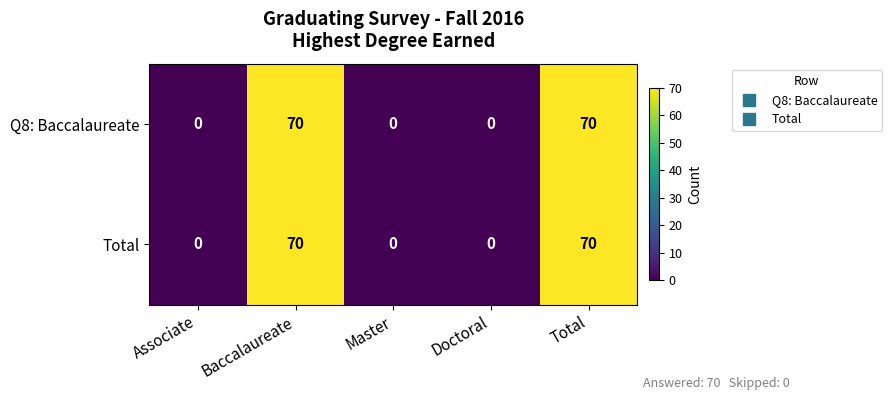

What is the sum of the Q8: Baccalaureate values at Baccalaureate and Associate?

70